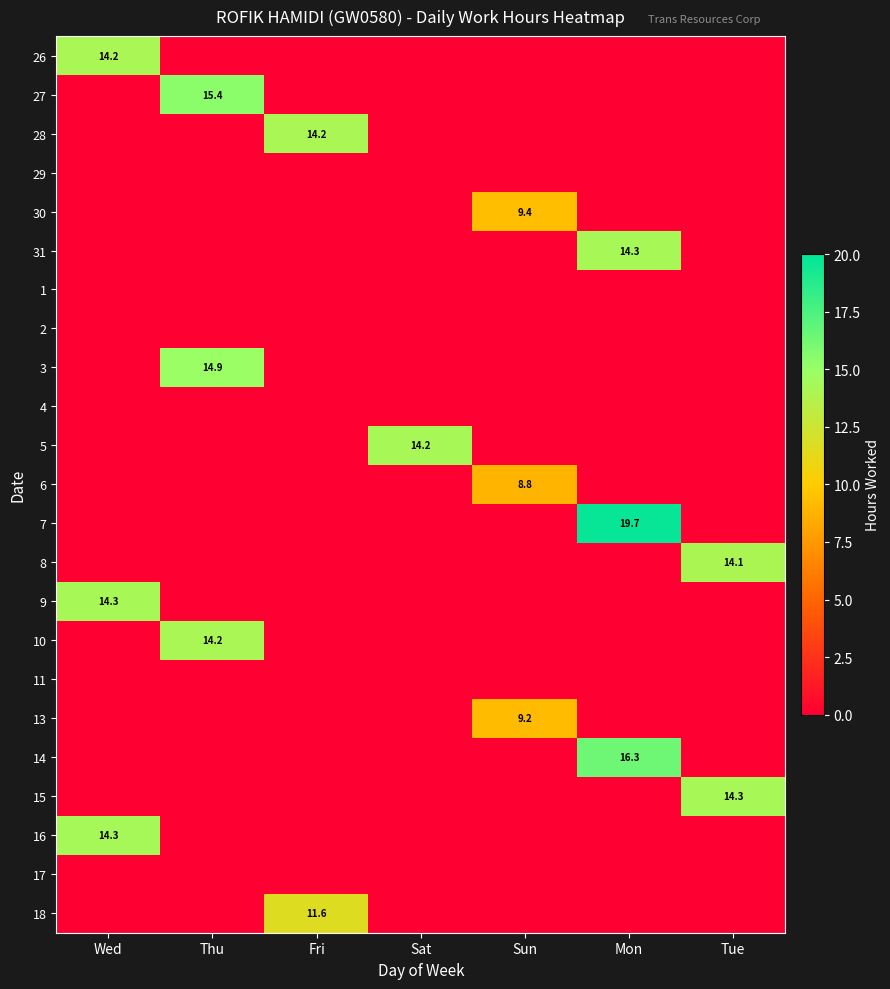

Which label corresponds to the smallest value in the chart?

Thu